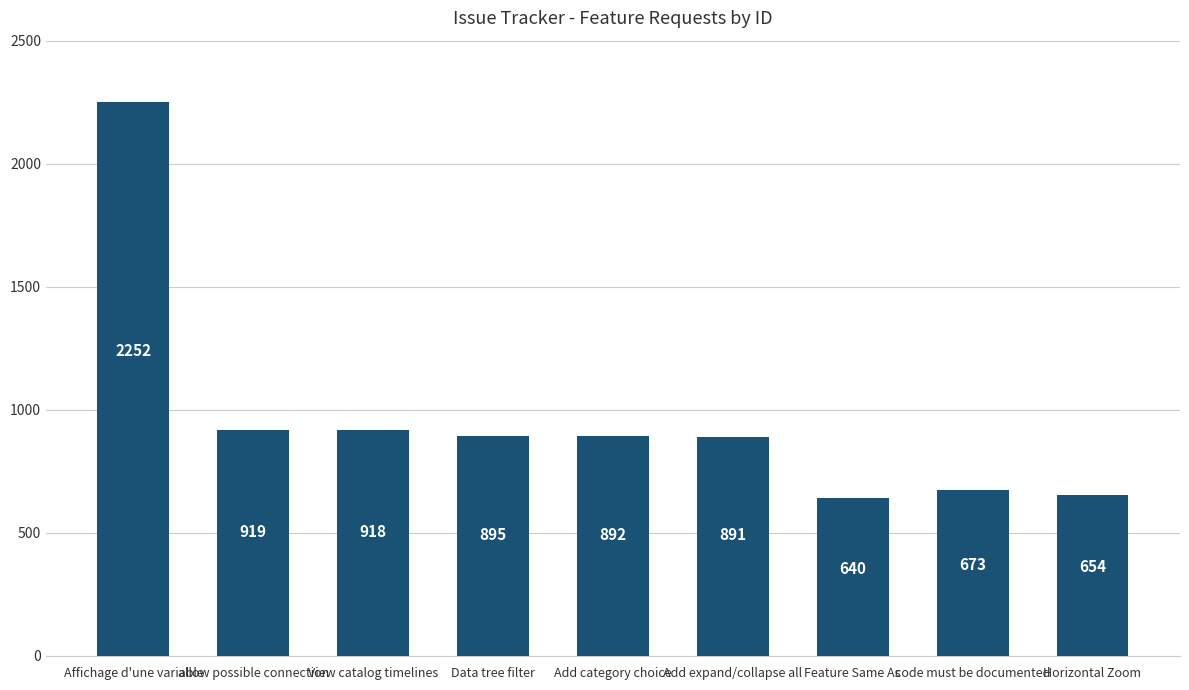

List the labels in order of value, smallest first.

Feature Same As, Horizontal Zoom, code must be documented, Add expand/collapse all, Add category choice, Data tree filter, View catalog timelines, allow possible connection, Affichage d'une variable